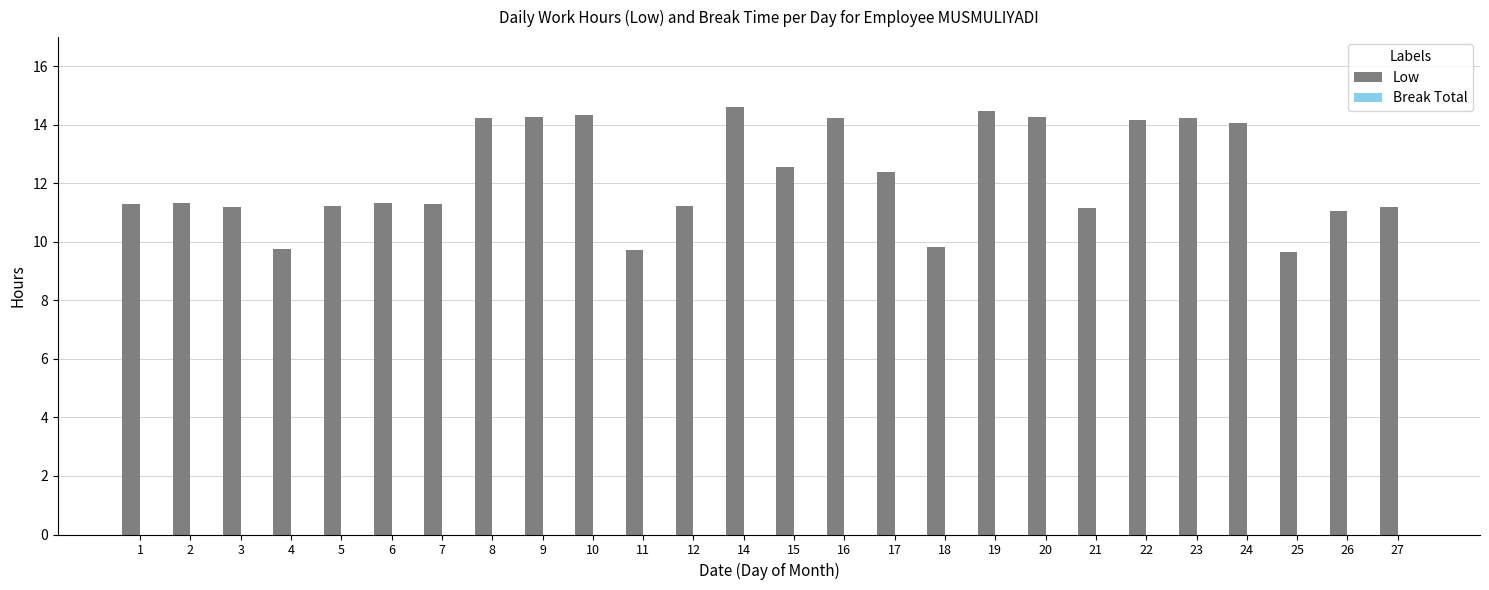

Is it true that the value at 15 is 12.6?

True